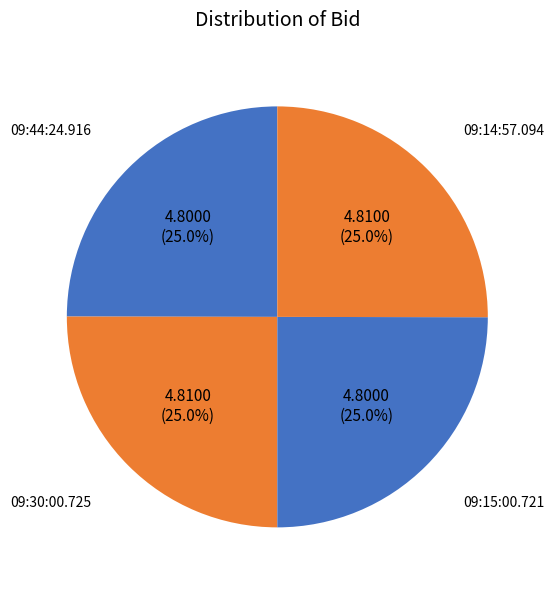

To the nearest percent, what percentage of the pie is 09:15:00.721?

25%